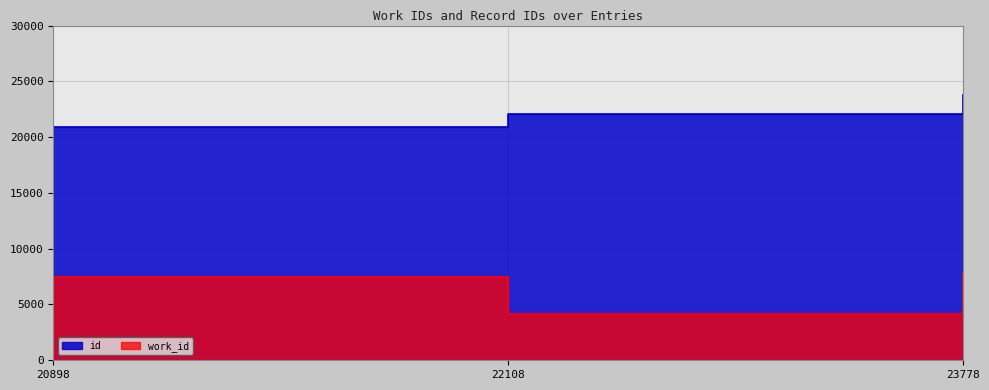

List the series in order of their overall mean, highest first.

id, work_id